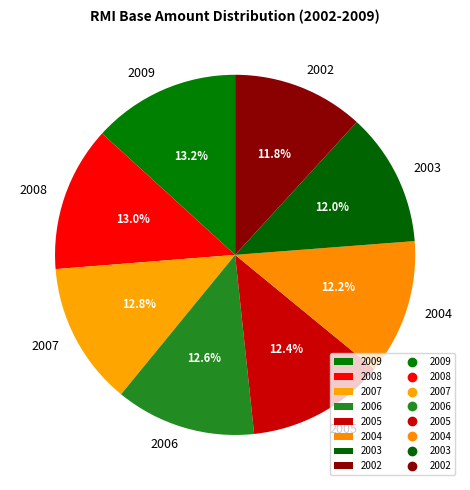

Is it true that 2005 is 5% of the pie?

False